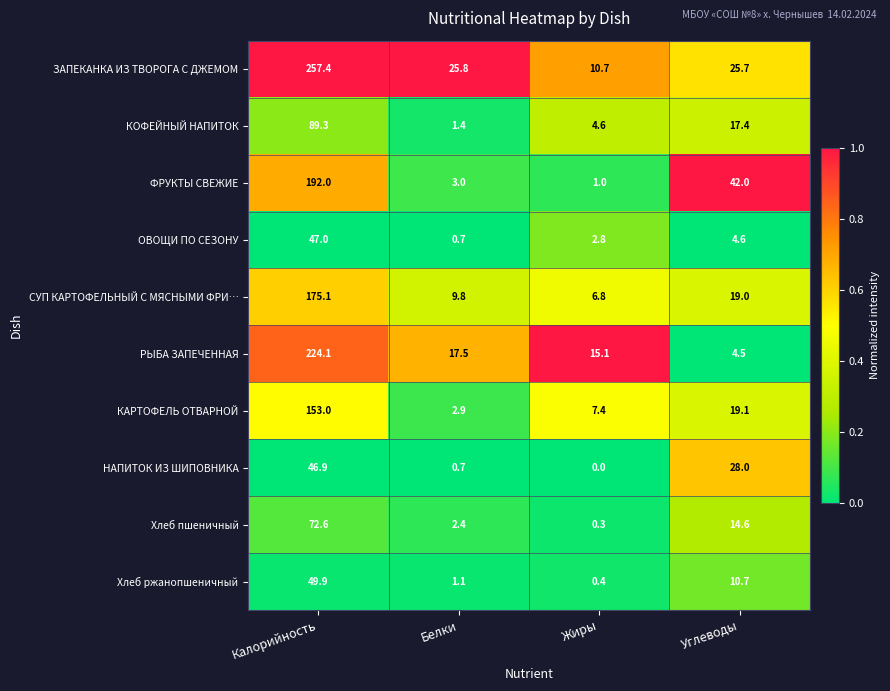

At how many categories does at least one series exceed 0?

4